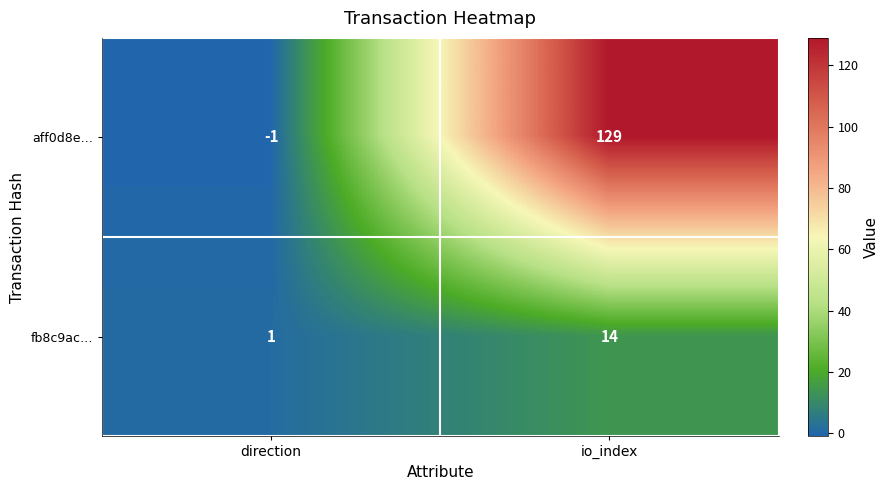

The fb8c9ac… series shows 14 at io_index. True or false?

True